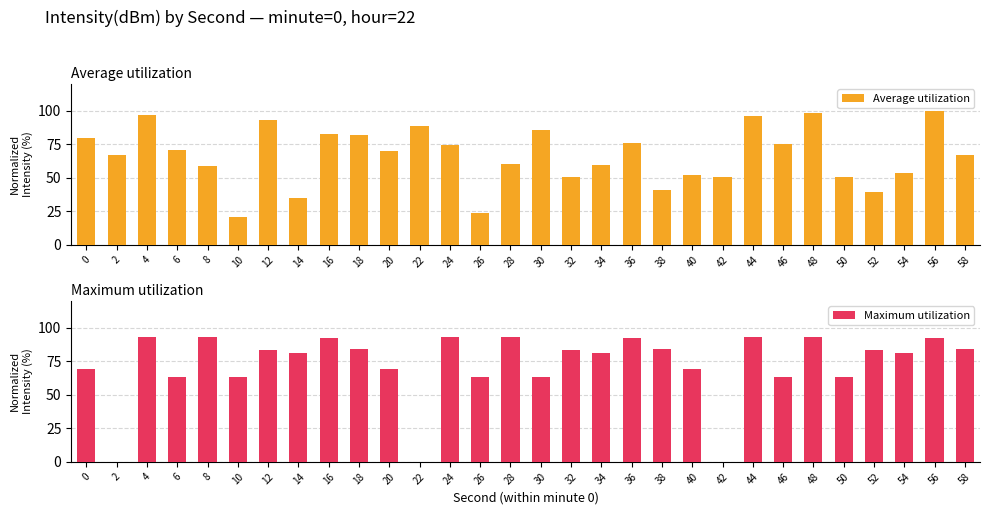

What is the difference between the maximum and minimum values in the Maximum utilization series?

93.2